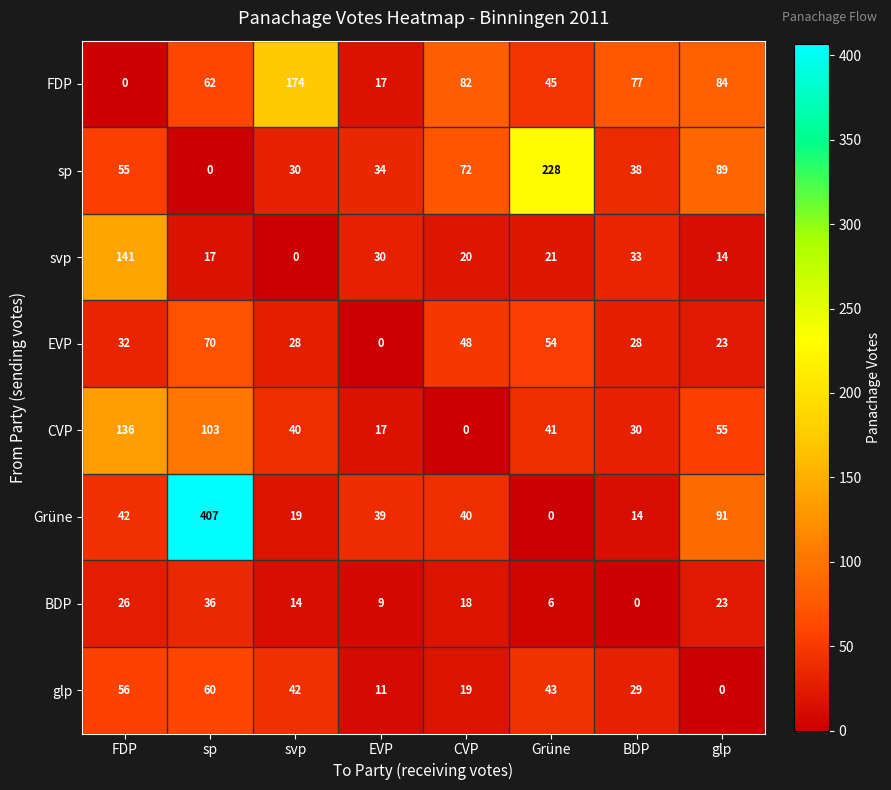

Which label corresponds to the largest value in the chart?

sp